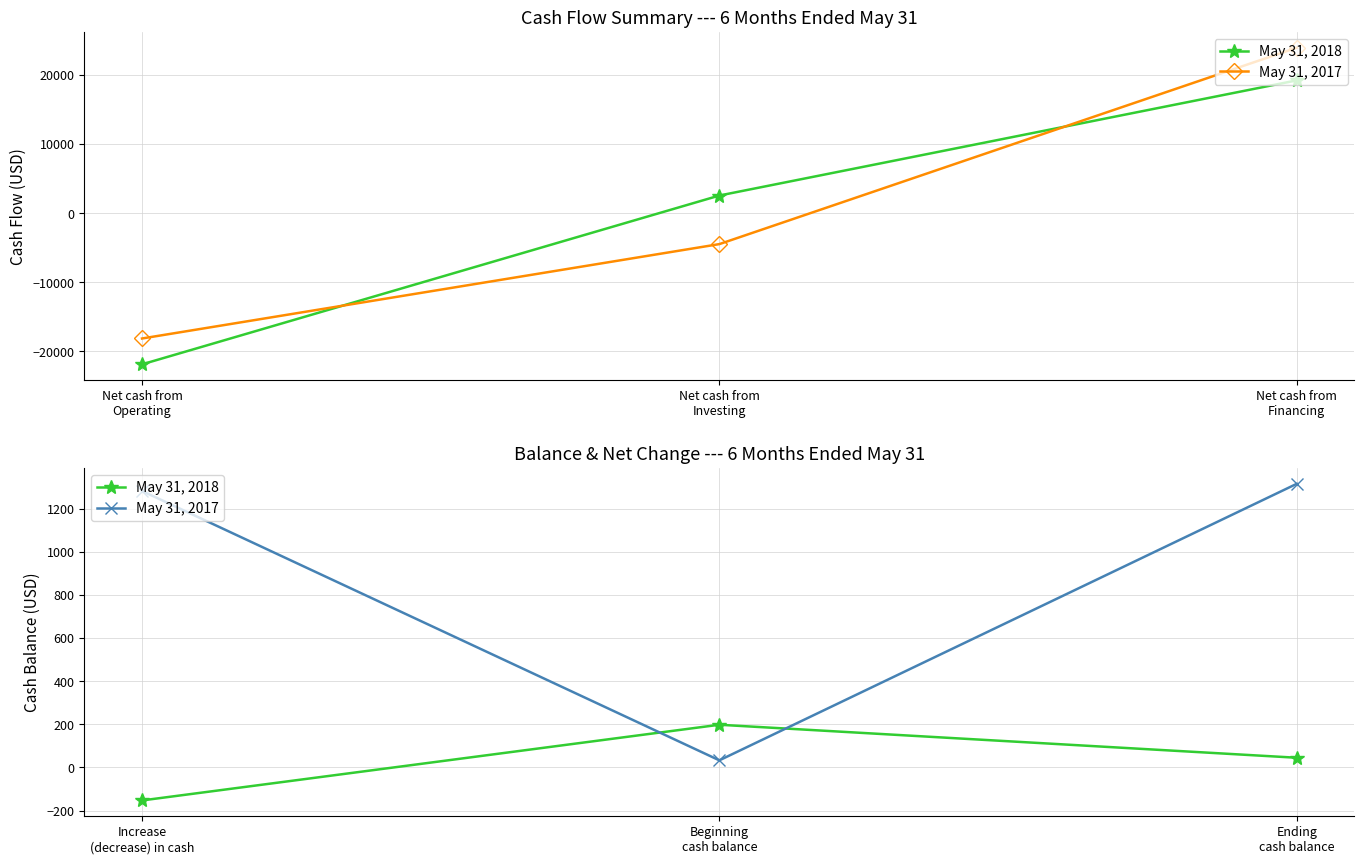

How many negative values does the May 31, 2018 series have?

1